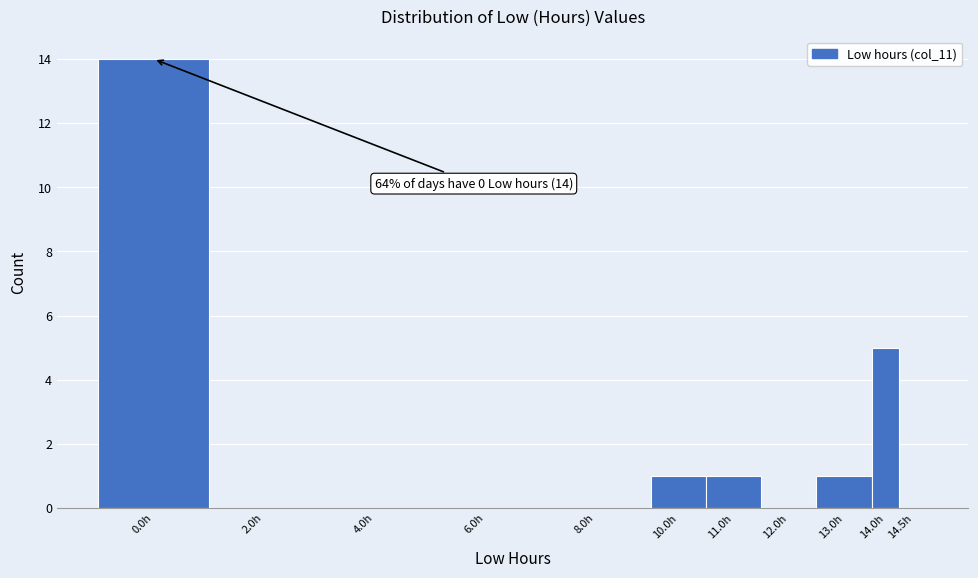

Reading left to right, extract all data points from this chart.

0.0h=14	2.0h=0	4.0h=0	6.0h=0	8.0h=0	10.0h=1	11.0h=1	12.0h=0	13.0h=1	14.0h=5	14.5h=0